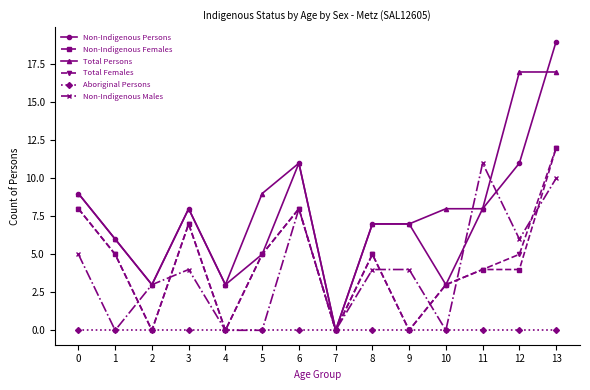

At which category does Non-Indigenous Males reach its first local valley?

1